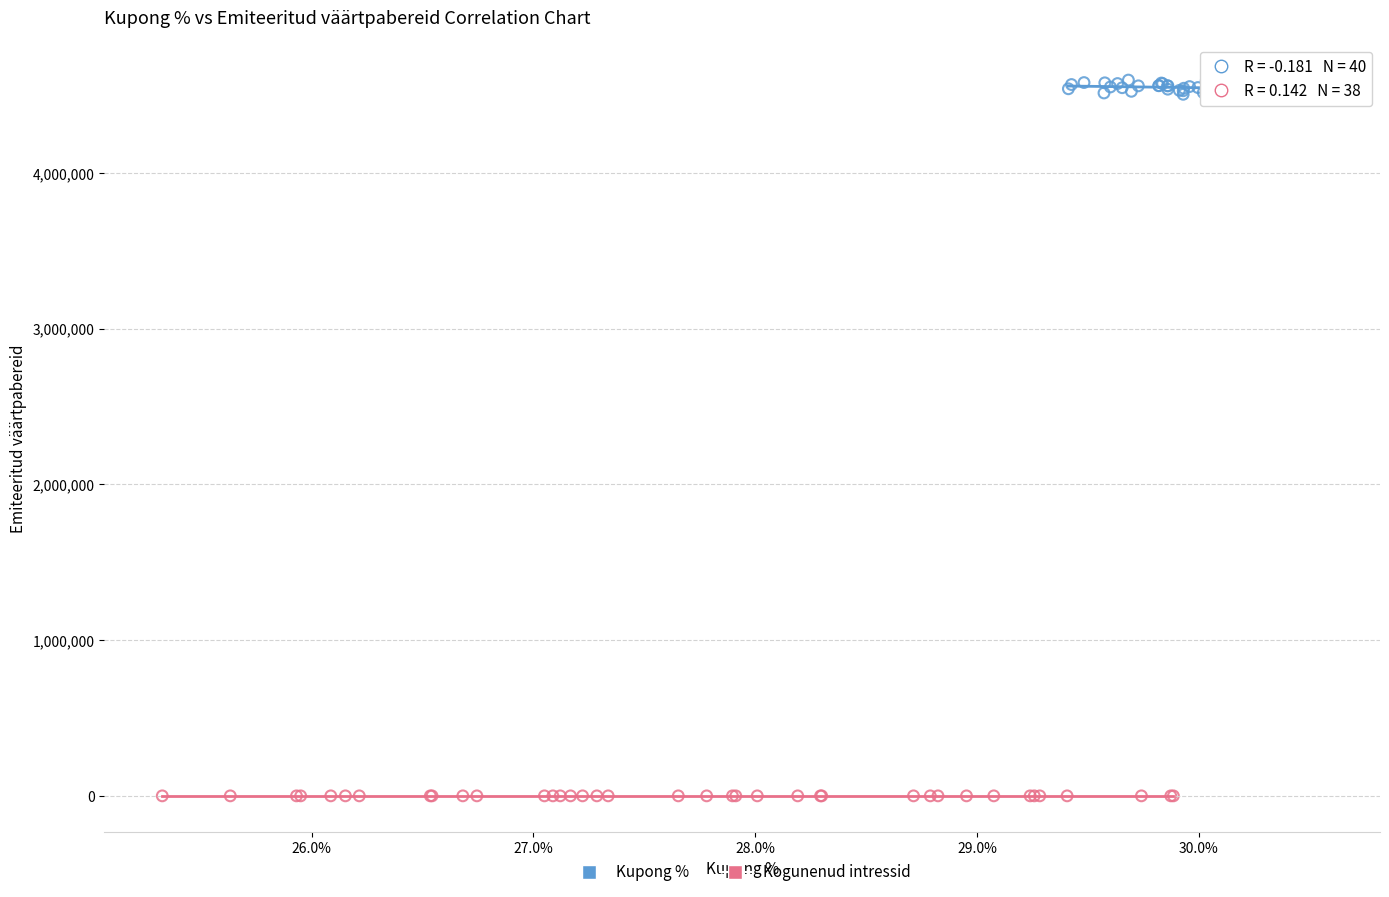

What are all the series names shown in the legend?

Kupong %, Kogunenud intressid